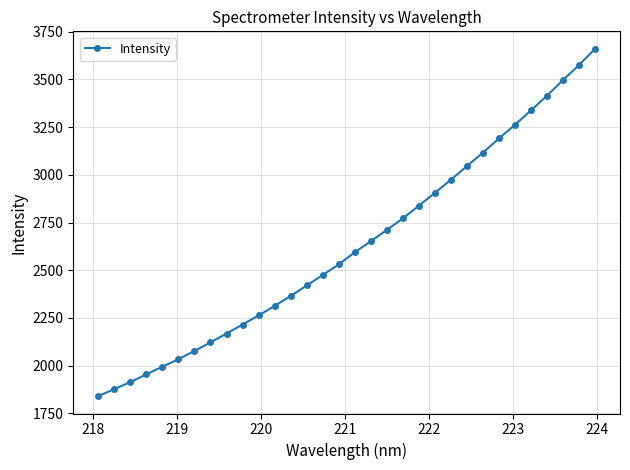

What is the value of the 28th point from the left?

3338.2